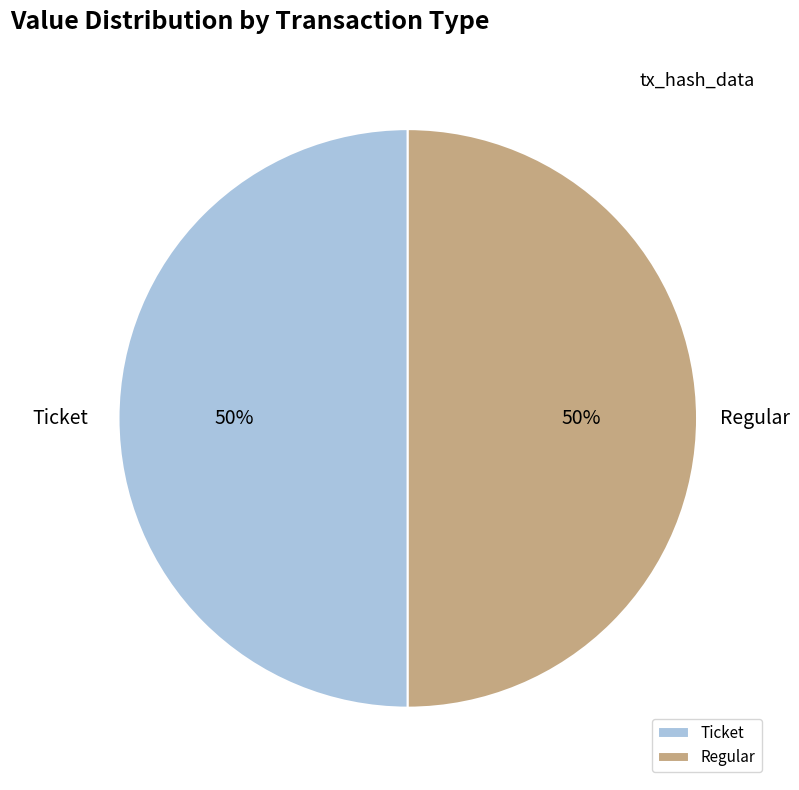

What percentage is the Ticket slice, to the nearest percent?

50%